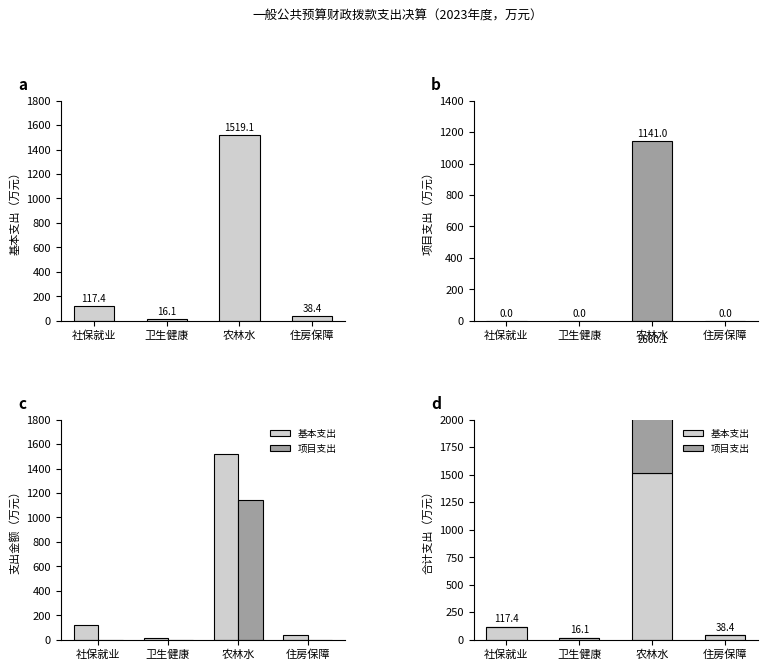

What is the difference between the maximum and minimum values in the 基本支出 series?

1503.1